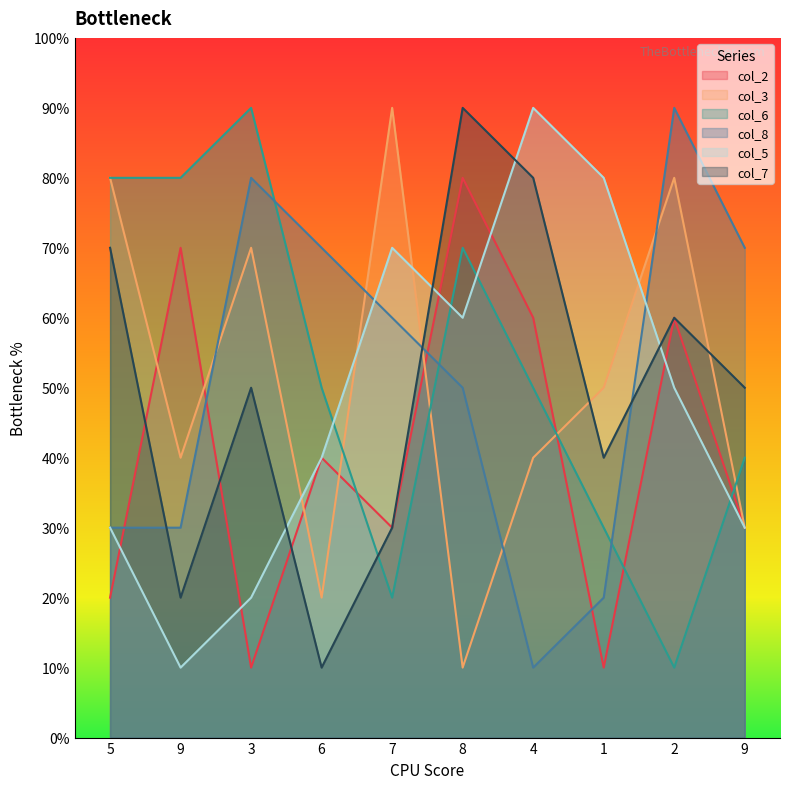

What are all the series names shown in the legend?

col_2, col_3, col_6, col_8, col_5, col_7